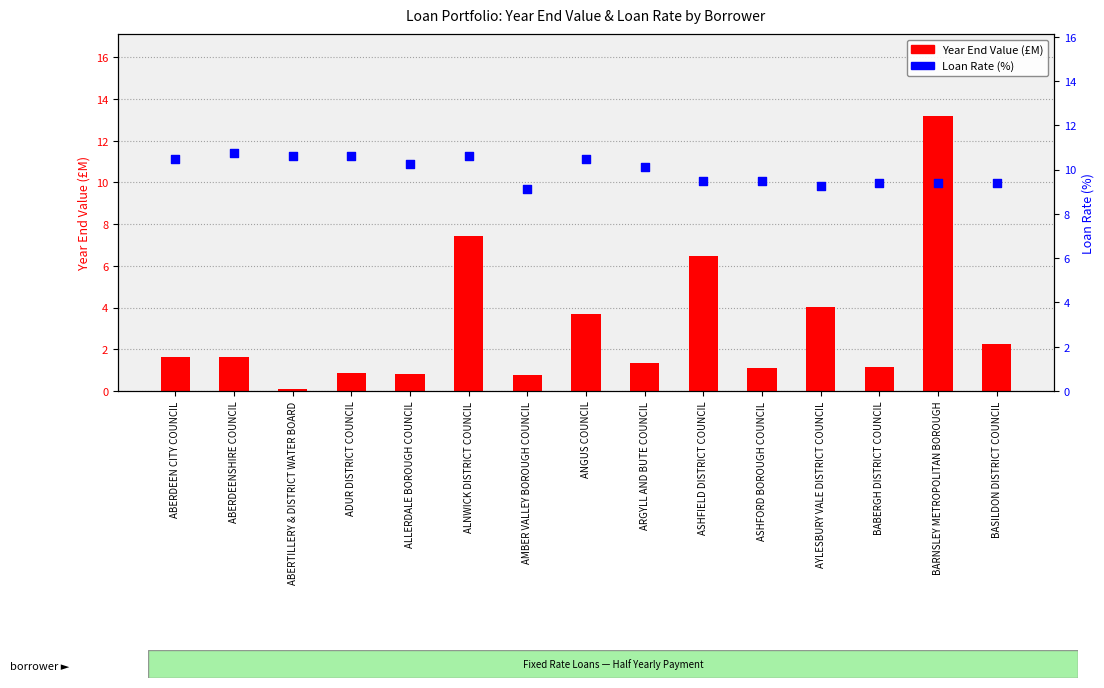

Which series has the largest total across all categories?

Loan Rate (%)